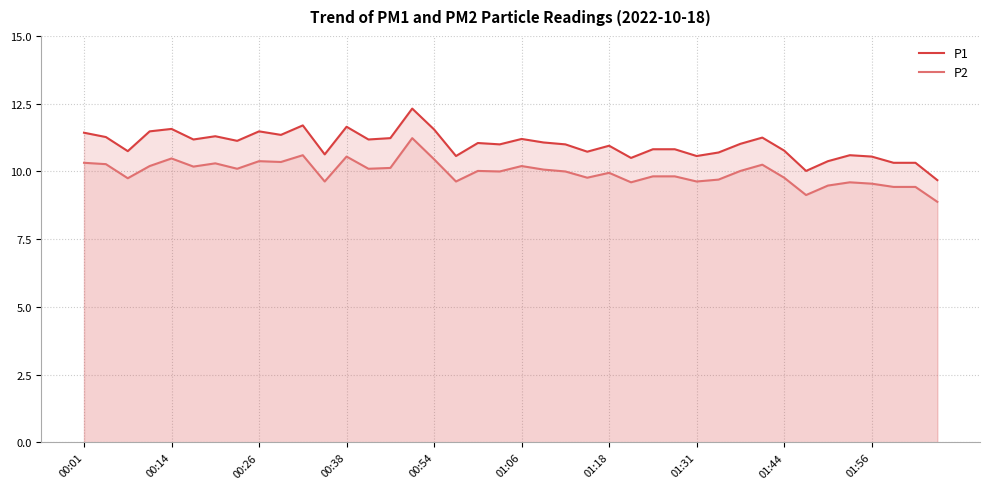

At which label does P1 first exceed 11?

00:01